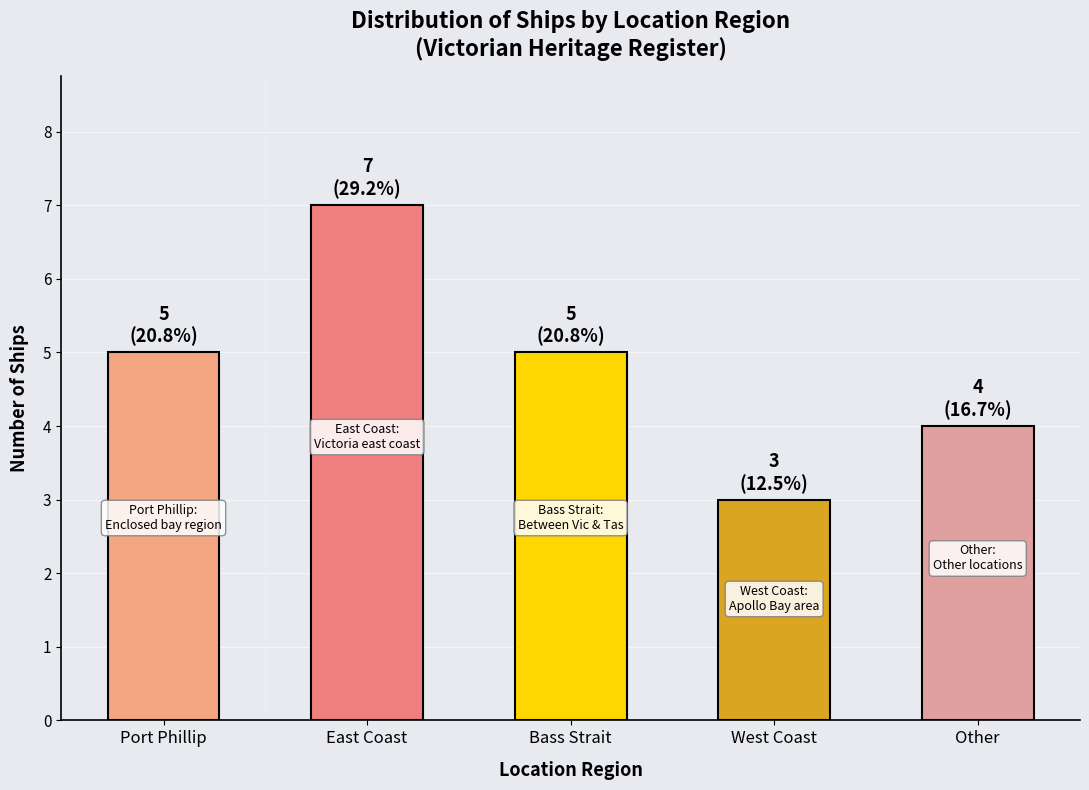

How many bars are there in total?

5